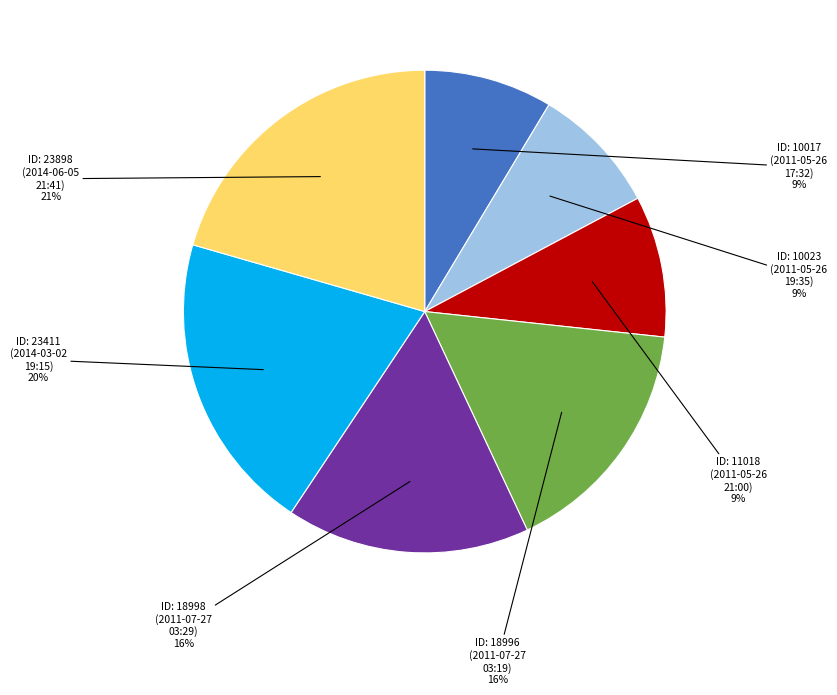

Is there a majority slice in this chart?

No